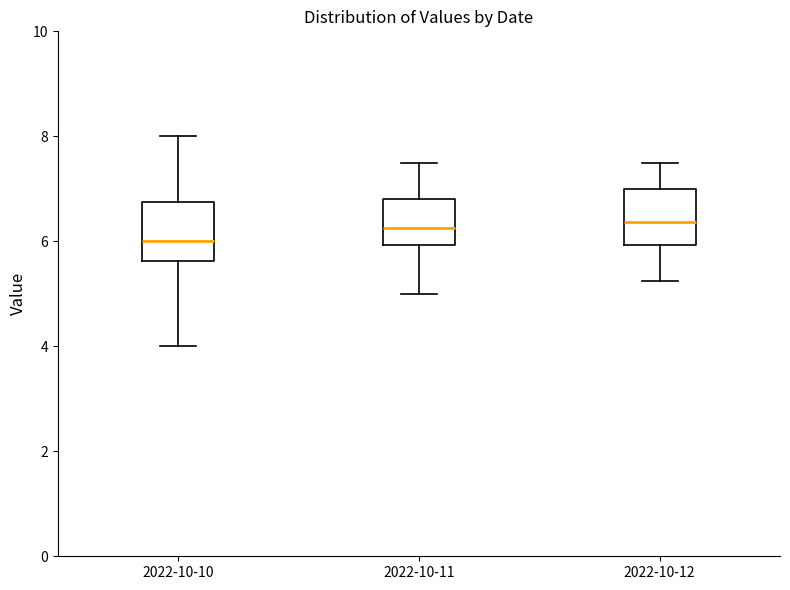

Reading left to right, transcribe this box plot: for each box, give where its median line is, the range the box spans, and where its two whiskers end, as read against the y-axis. The values are not printed on the chart, so give them approximately, as read against the axis.

2022-10-10: median 6.0, box 5.6 to 6.8, whiskers 4.0 to 8.0
2022-10-11: median 6.2, box 6.0 to 6.8, whiskers 5.0 to 7.6
2022-10-12: median 6.4, box 6.0 to 7.0, whiskers 5.2 to 7.6